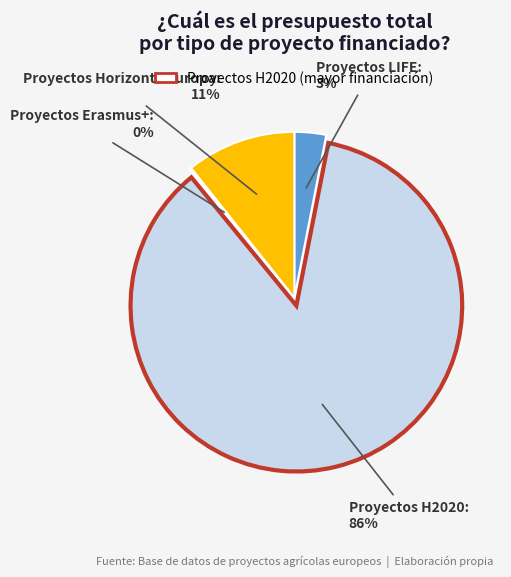

Is there any slice that represents more than half of the pie?

Yes